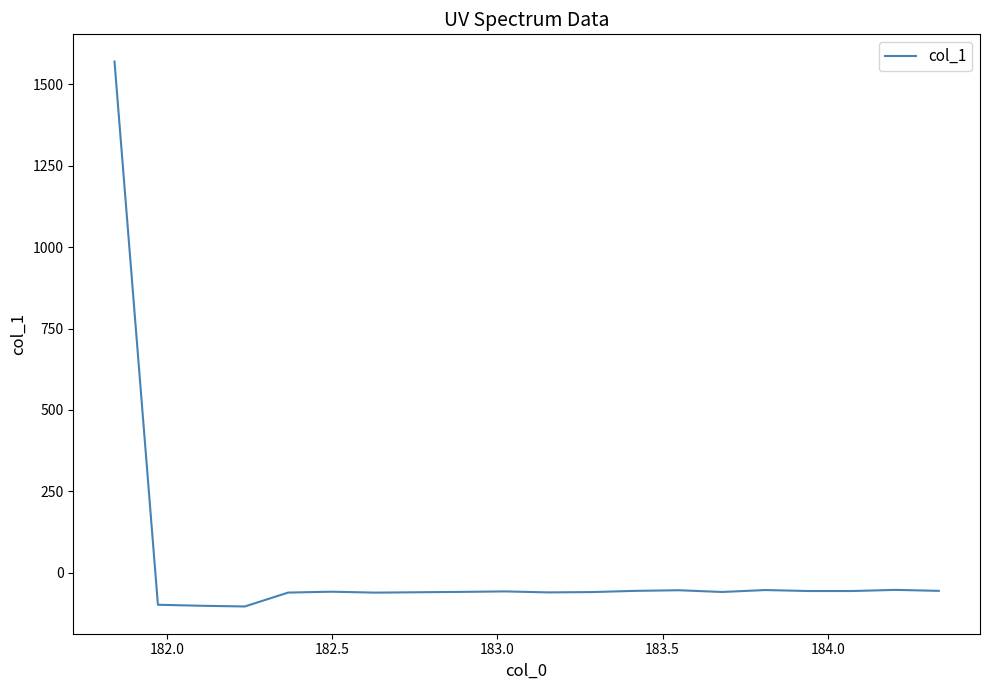

What is the difference between the second highest and second lowest values?

48.8